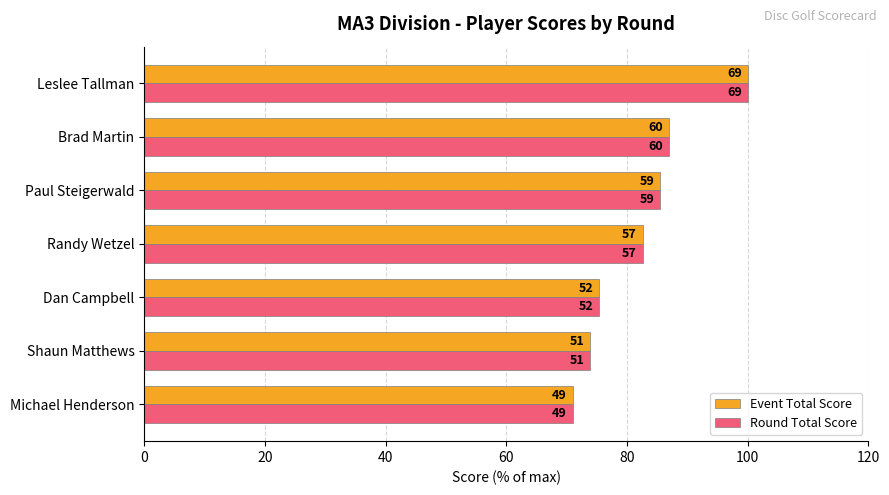

What are all the series names shown in the legend?

Event Total Score, Round Total Score